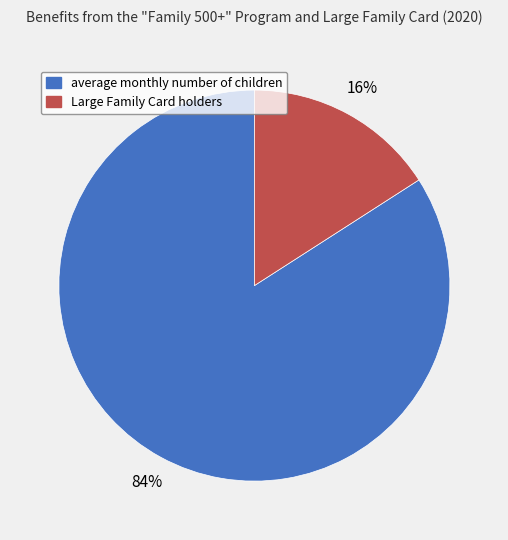

Between Large Family Card holders and average monthly number of children, which is larger?

average monthly number of children